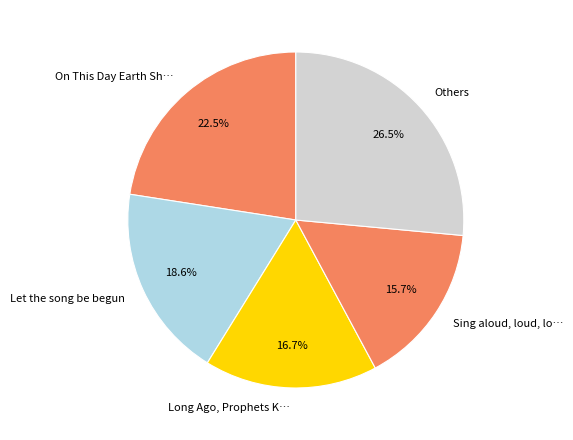

Approximately how many times larger is the value at Let the song be begun compared to On This Day Earth Sh…?

0.8